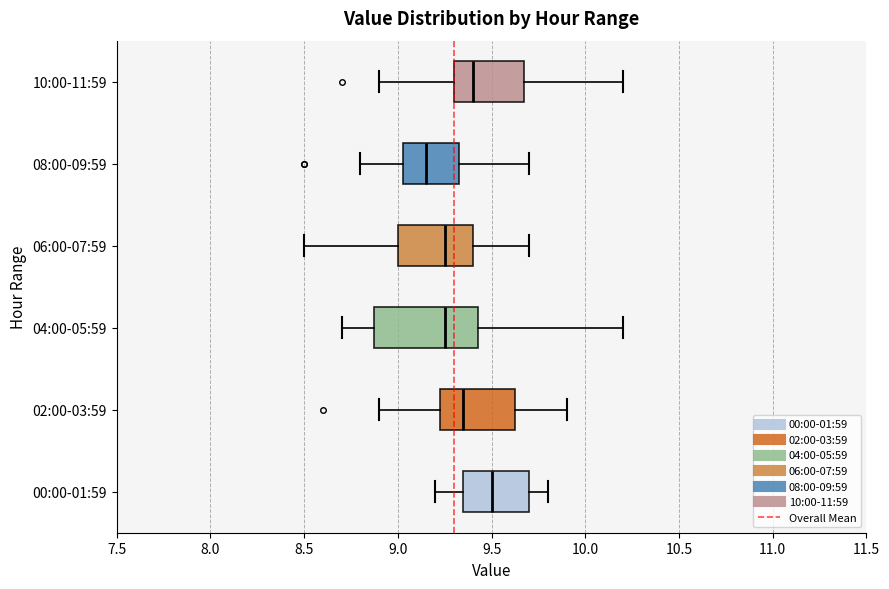

Where is the right edge of the box for 06:00-07:59 on the x-axis? The values are not printed on the chart, so give them approximately, as read against the axis.

9.40